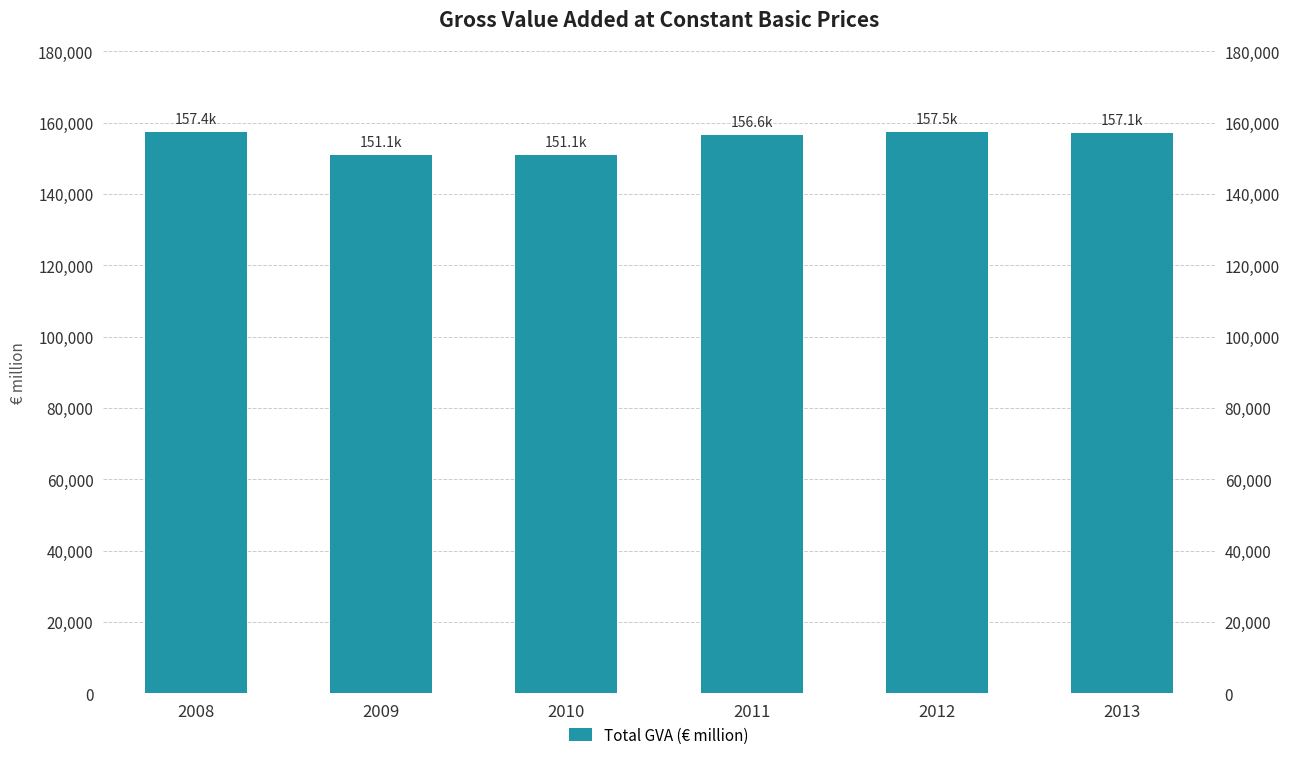

True or false: the data shows 157135.2 at 2013.

True